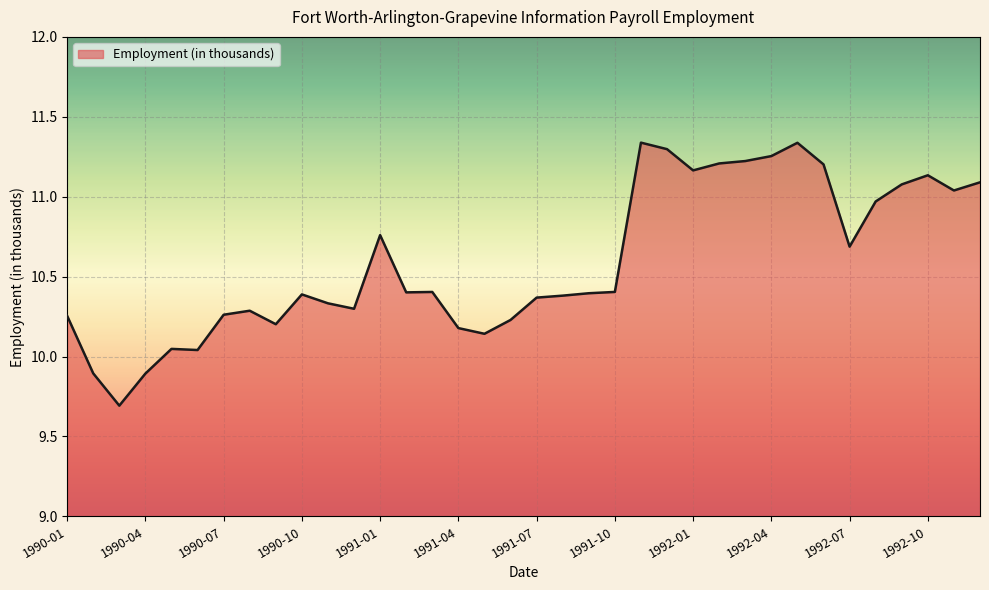

What is the sum of all values?

381.3